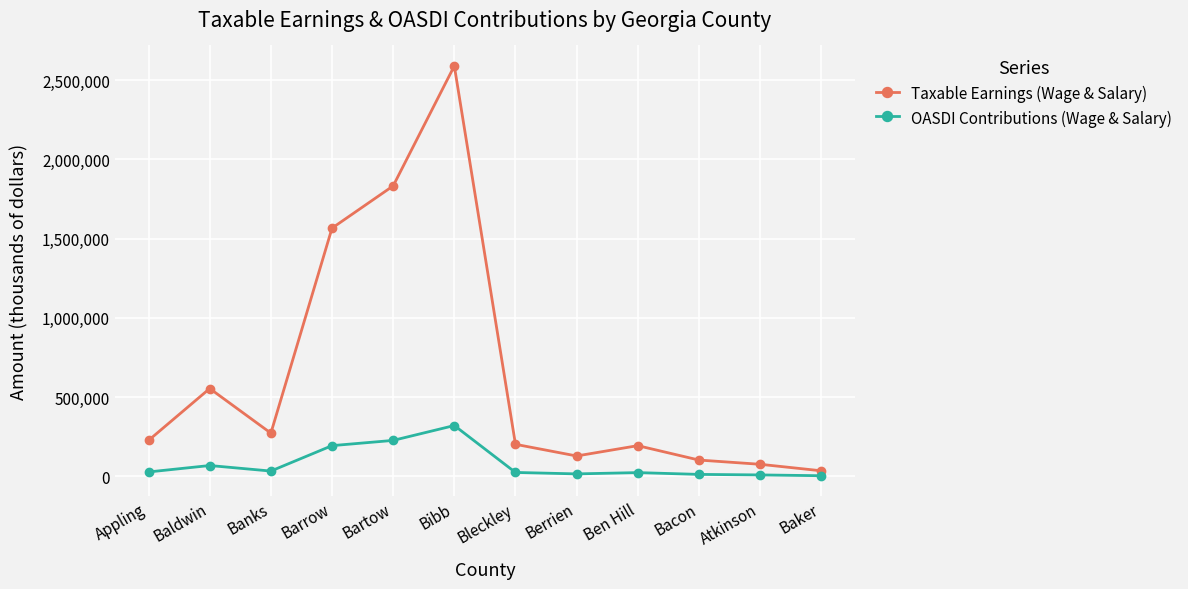

What is the value of the OASDI Contributions (Wage & Salary) point at the 7th from the left?

25119